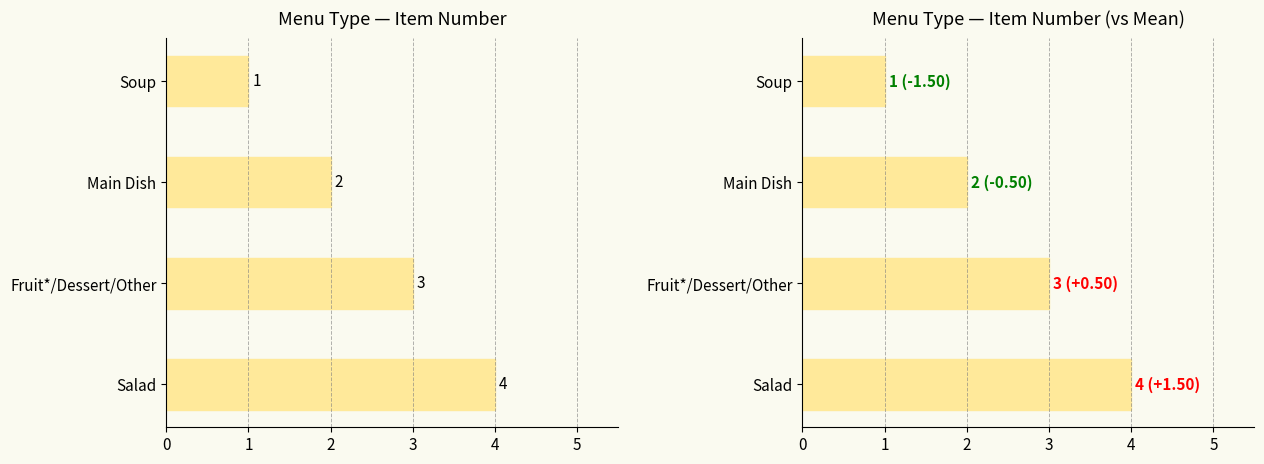

Are the bars grouped side by side (vs. stacked)?

No